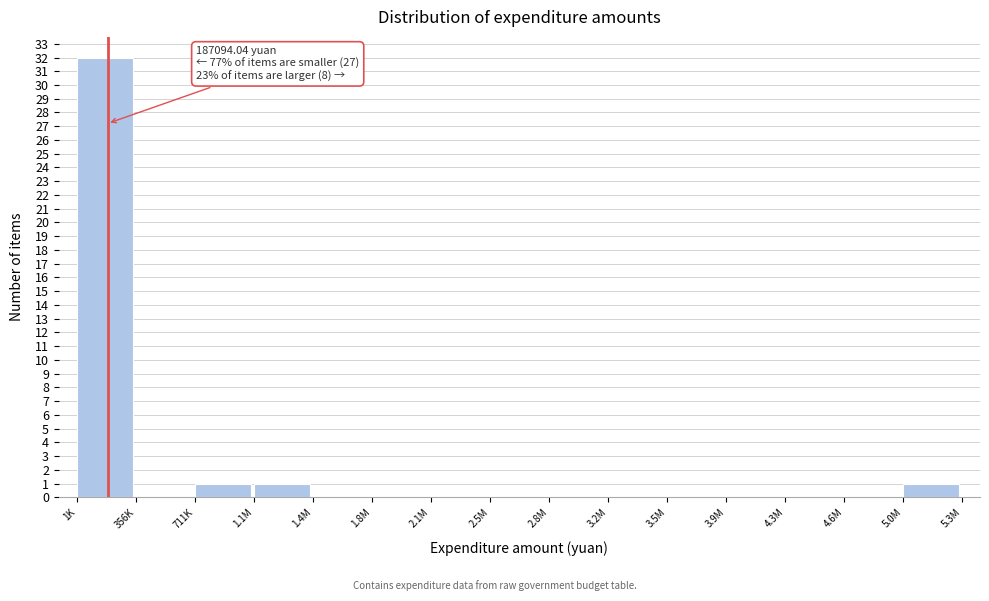

Reading left to right, list all the values displayed in this chart.

1K=32	356K=0	711K=1	1.1M=1	1.4M=0	1.8M=0	2.1M=0	2.5M=0	2.8M=0	3.2M=0	3.5M=0	3.9M=0	4.3M=0	4.6M=0	5.0M=1